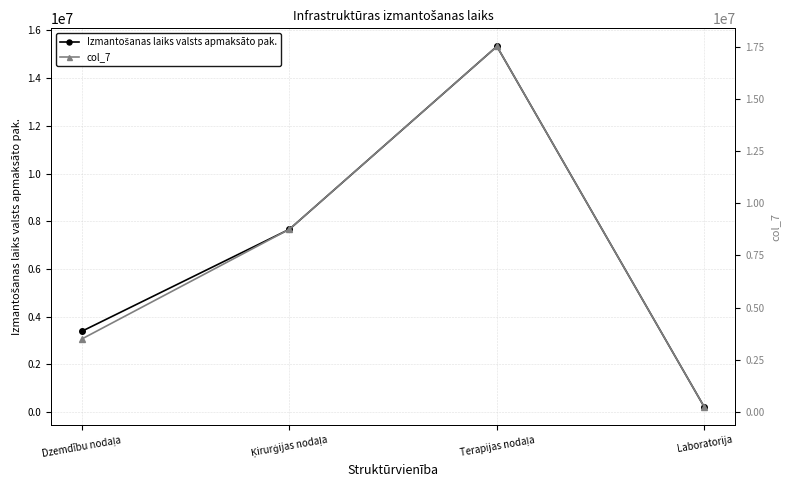

What is the sum of the Izmantošanas laiks valsts apmaksāto pak. values at Dzemdību nodaļa and Terapijas nodaļa?

18720820.8